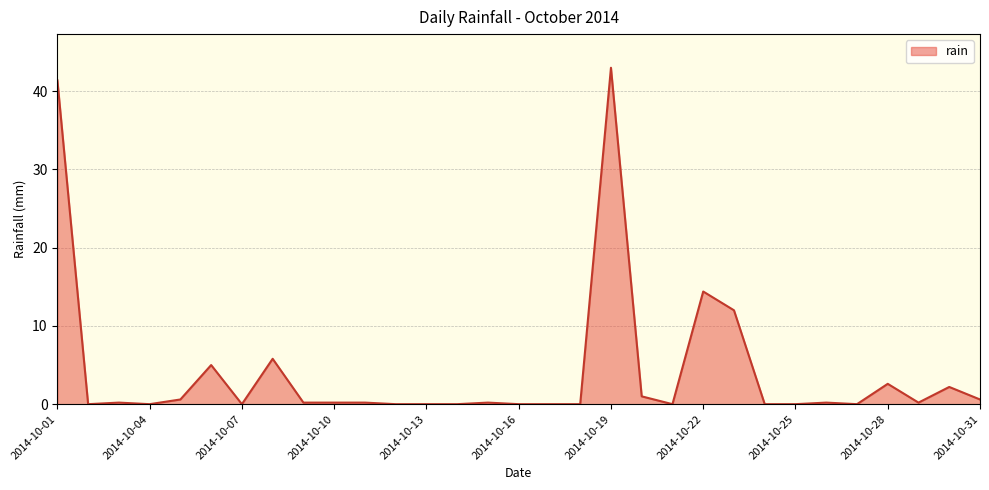

Reading left to right, transcribe all the data shown in this chart.

41.4	0.0	0.2	0.0	0.6	5.0	0.0	5.8	0.2	0.2	0.2	0.0	0.0	0.0	0.2	0.0	0.0	0.0	43.0	1.0	0.0	14.4	12.0	0.0	0.0	0.2	0.0	2.6	0.2	2.2	0.6